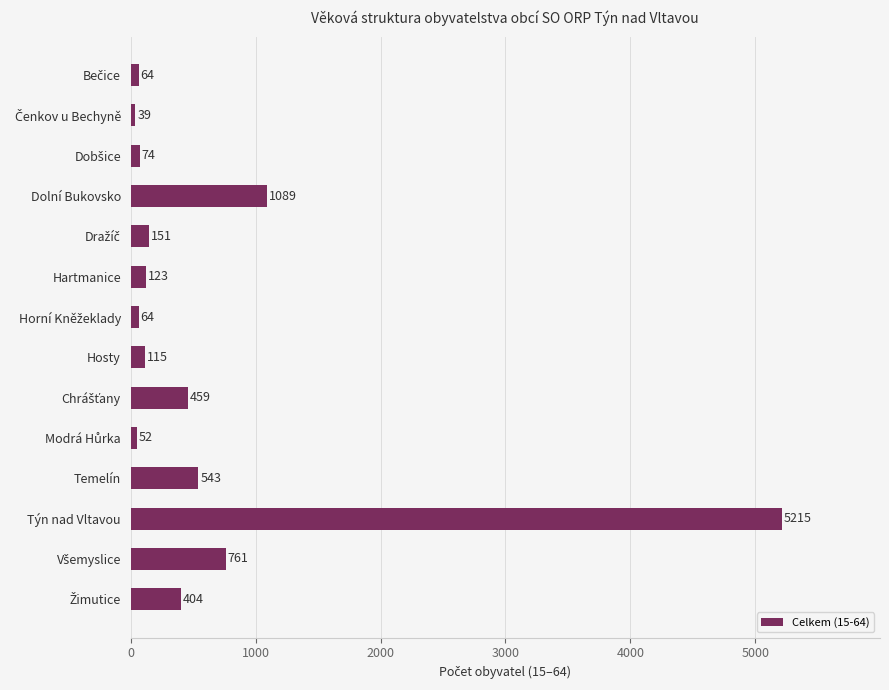

How many data points does each series have?

14